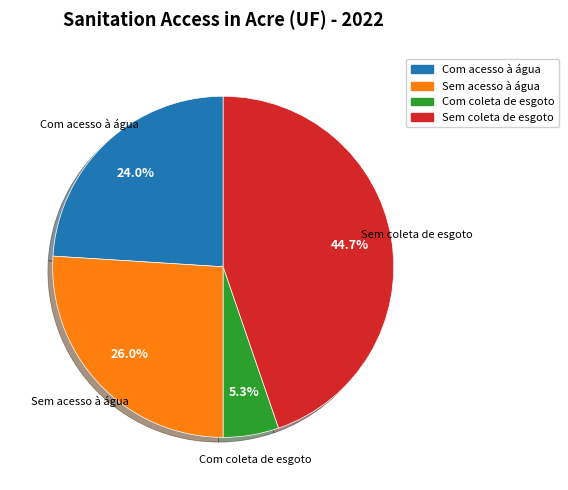

Is there a majority slice in this chart?

No